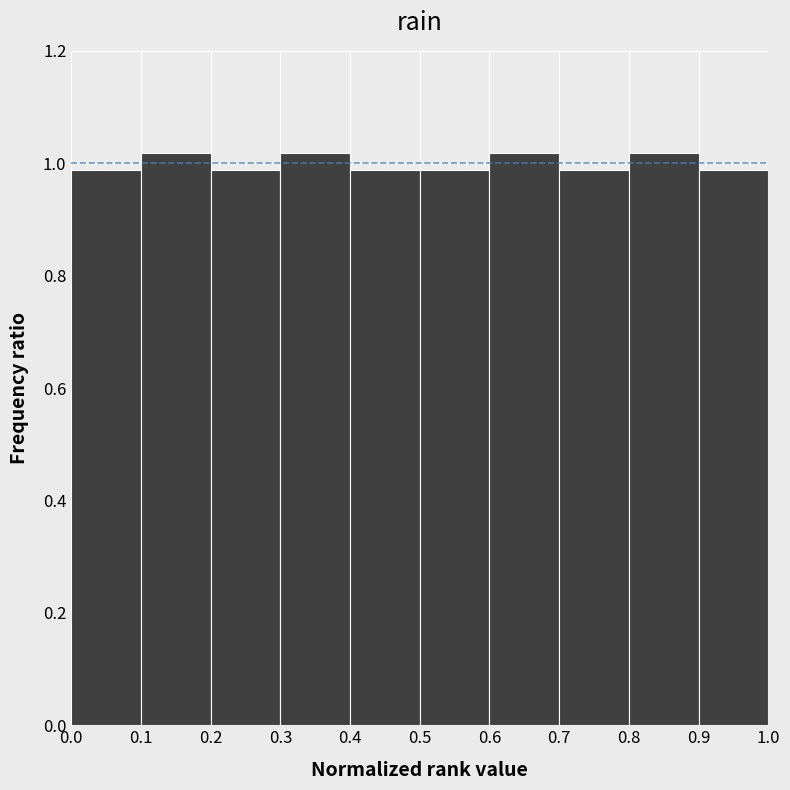

Reading left to right, transcribe this chart: for each bar, give the range it covers on the x-axis and its height. The values are not printed on the chart, so give them approximately, as read against the axis.

0.0 to 0.1: 0.98
0.1 to 0.2: 1.02
0.2 to 0.3: 0.98
0.3 to 0.4: 1.02
0.4 to 0.5: 0.98
0.5 to 0.6: 0.98
0.6 to 0.7: 1.02
0.7 to 0.8: 0.98
0.8 to 0.9: 1.02
0.9 to 1.0: 0.98